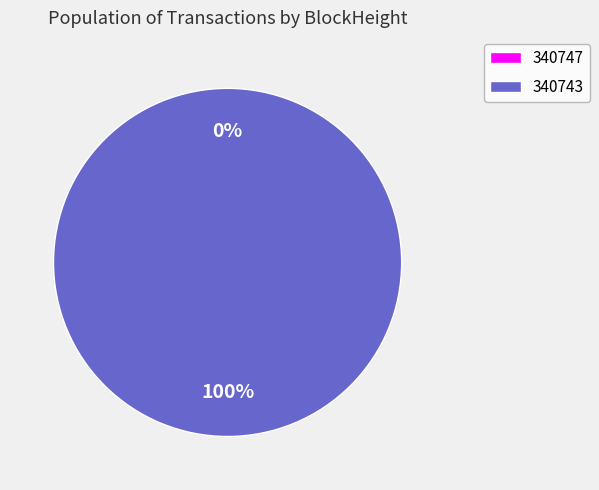

Which slice represents more than half of the pie?

340743